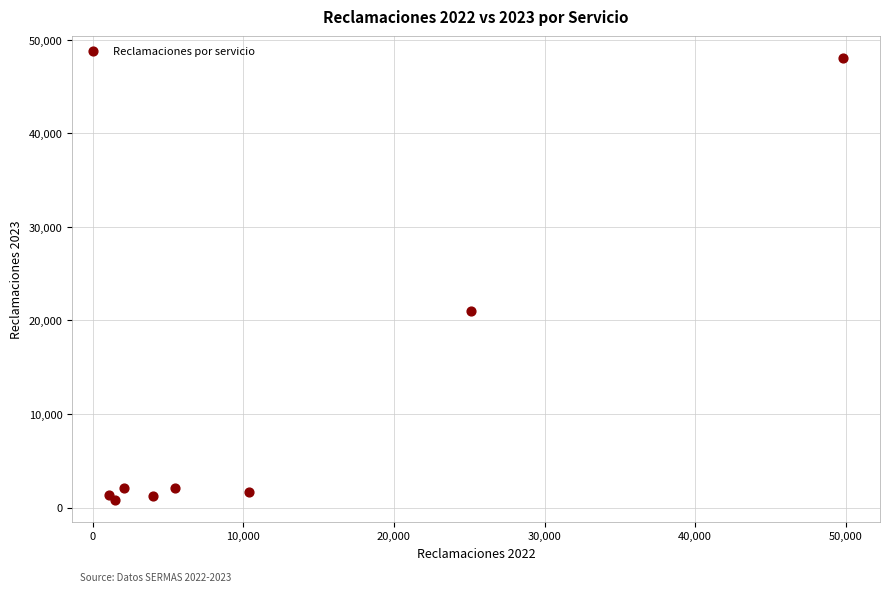

What Y value in the scatter plot is closest to 24443?

20986